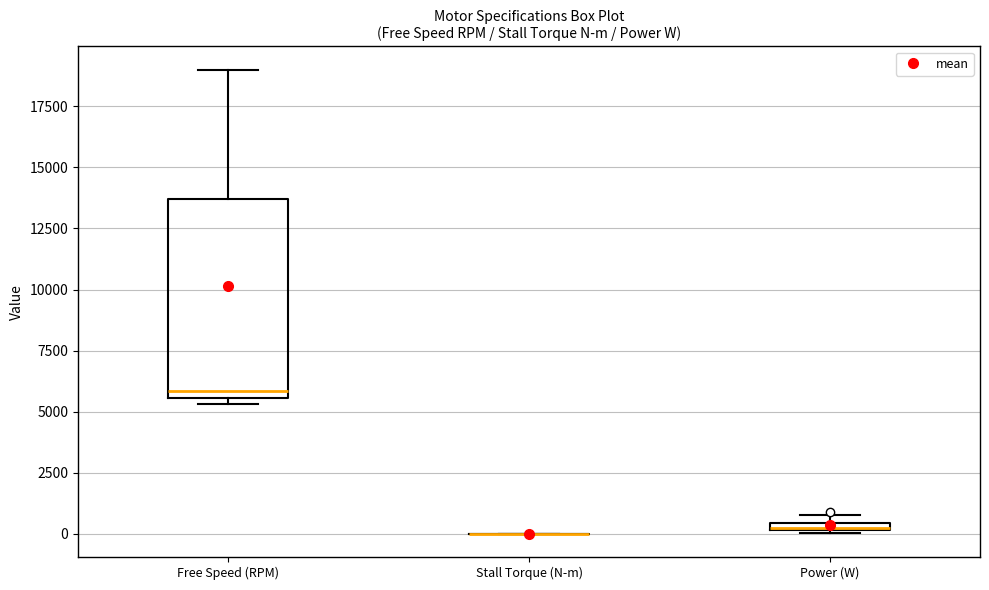

Which box is the tallest, from its lower edge to its upper edge?

Free Speed (RPM)